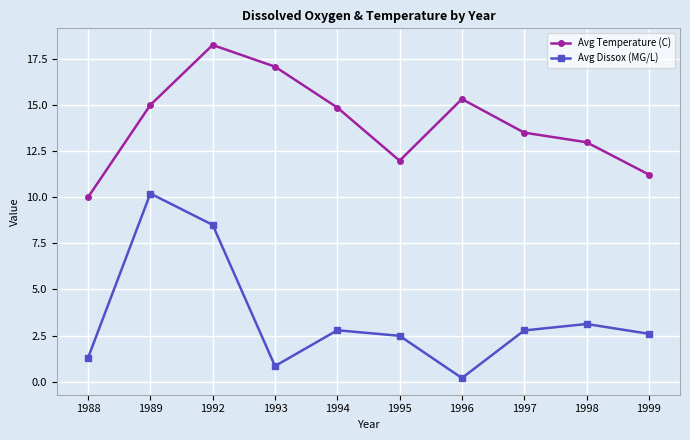

What is the difference between the second highest and minimum values in the Avg Dissox (MG/L) series?

8.3